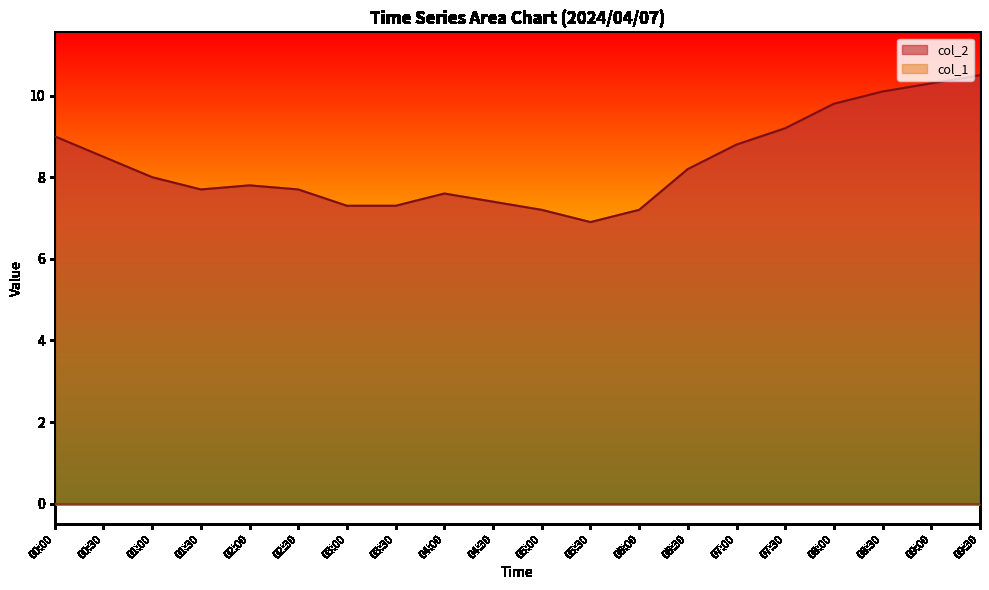

At which category does the data reach its first local peak?

02:00